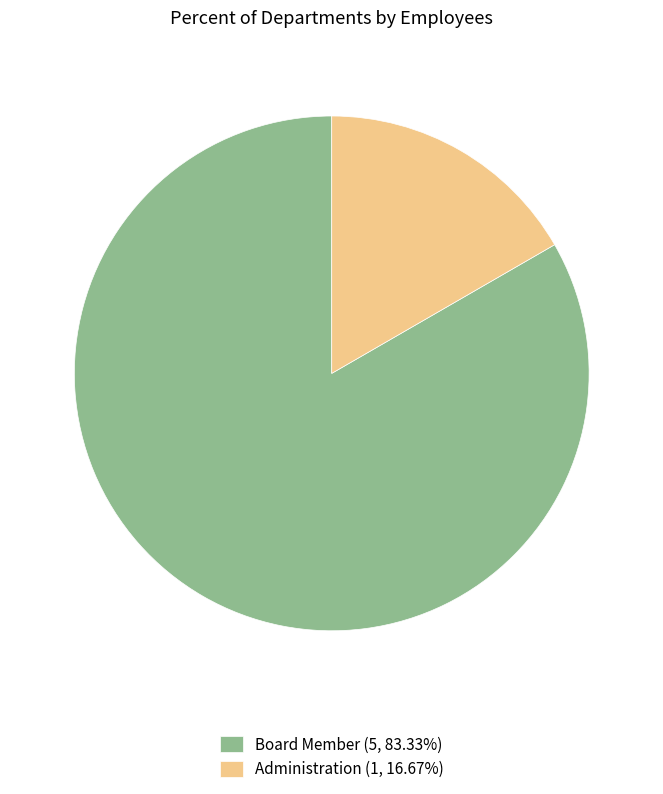

Is there any slice that represents more than half of the pie?

Yes